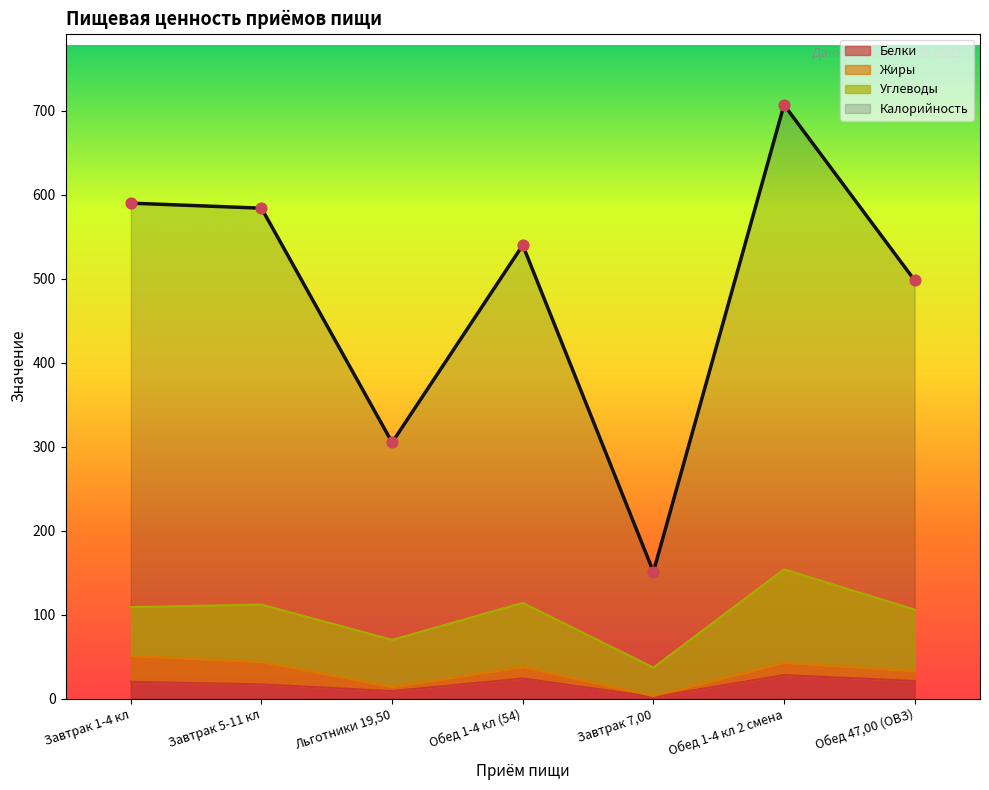

Which series reaches the minimum Y coordinate?

Белки